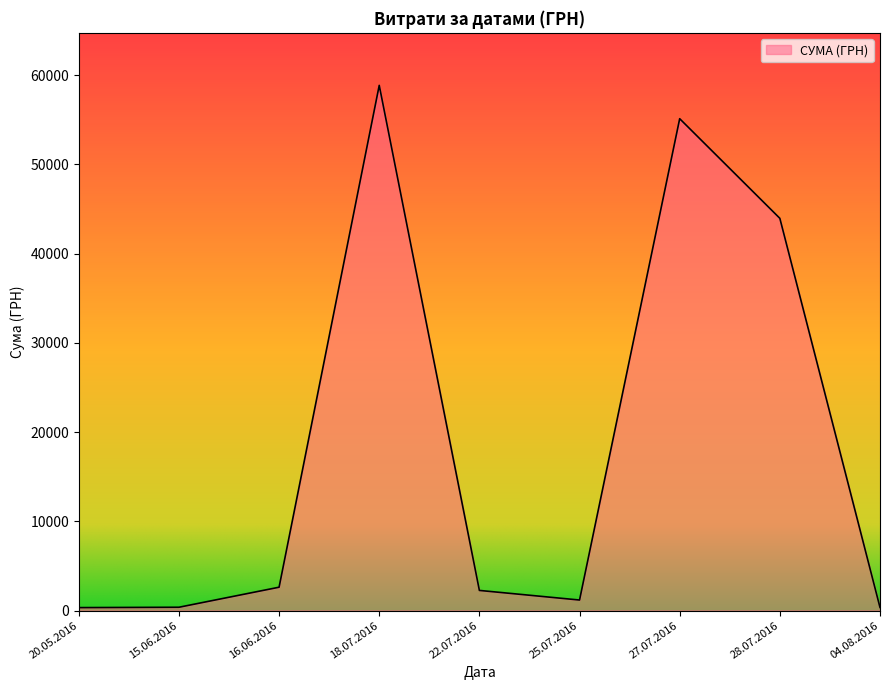

What is the sum of all values?

164986.4